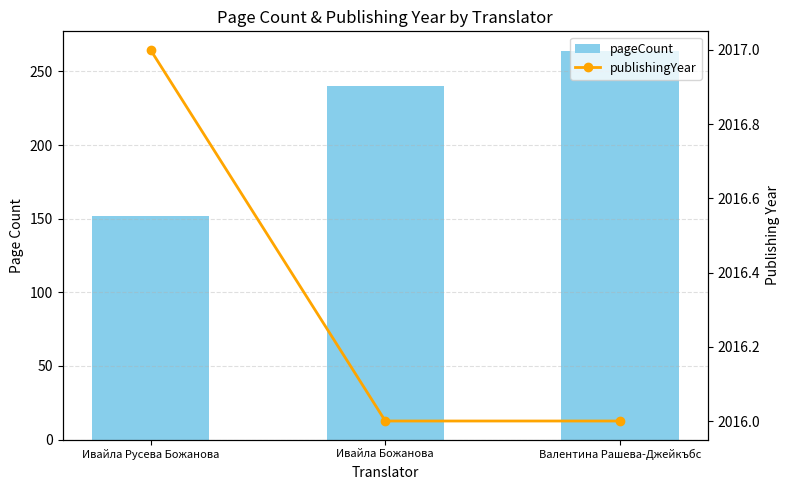

What is the label of the 3rd bar from the right?

Ивайла Русева Божанова